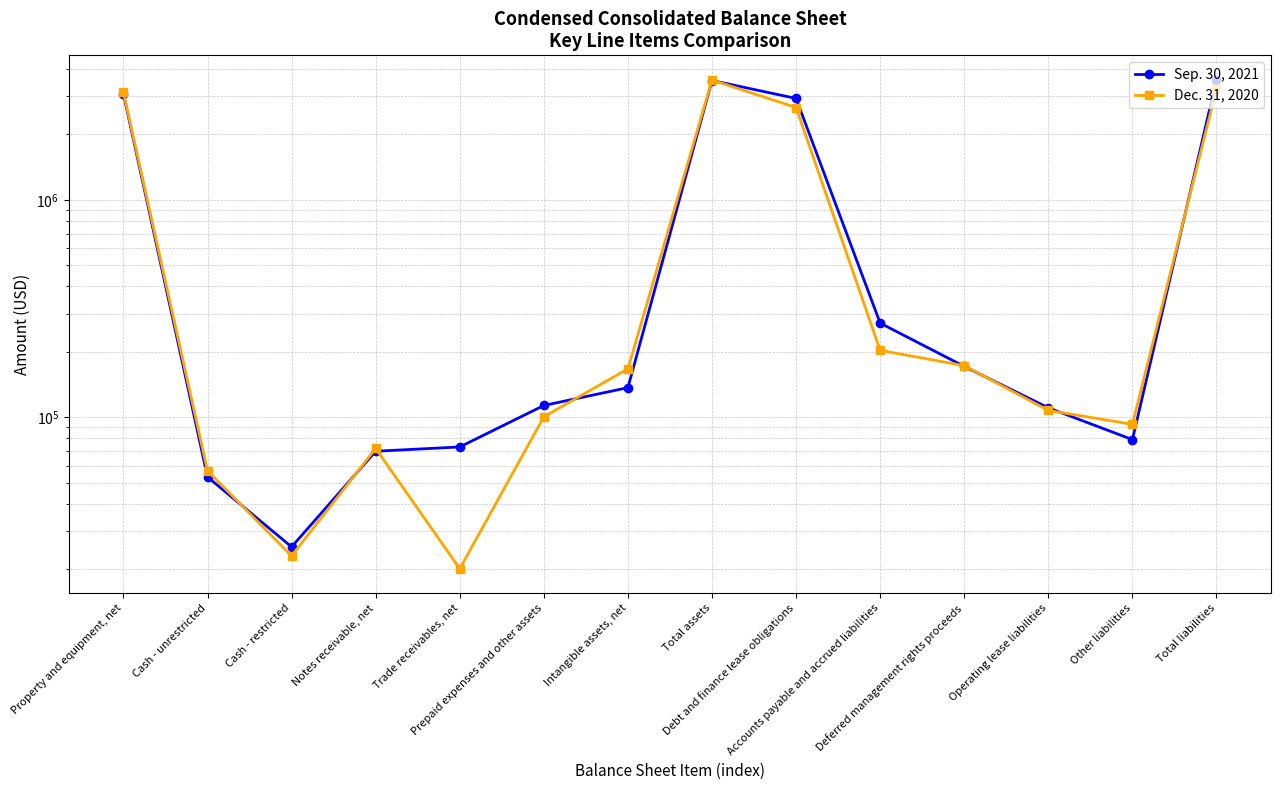

True or false: Sep. 30, 2021 and Dec. 31, 2020 intersect in this chart.

True